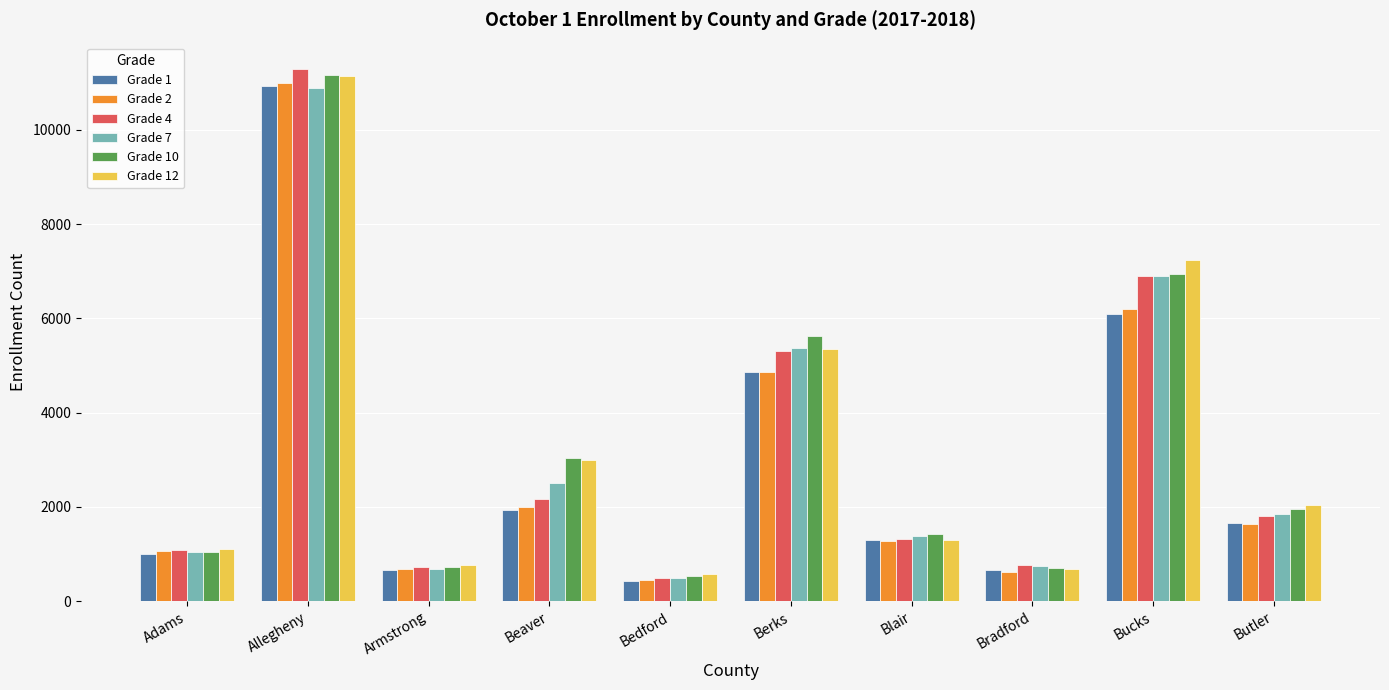

Is the value of Grade 2 at Bedford greater than the value of Grade 12 at Bradford?

No